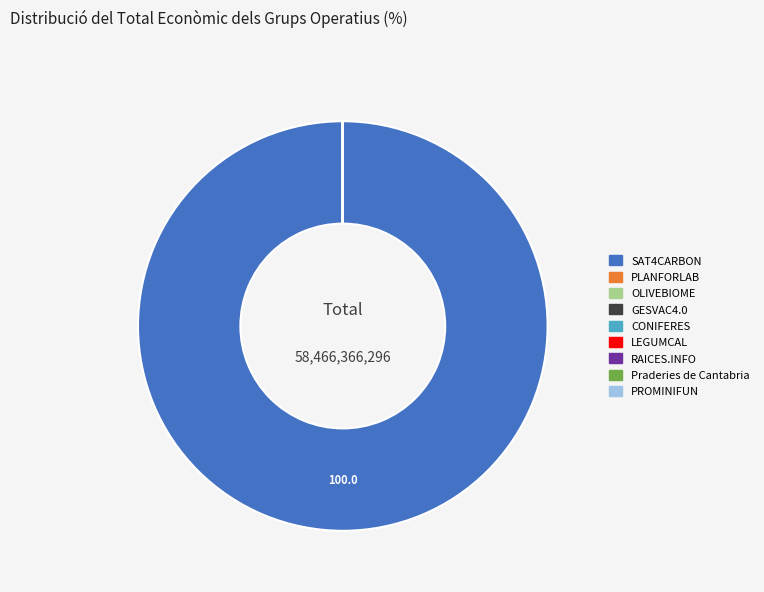

Which slice is the largest?

SAT4CARBON